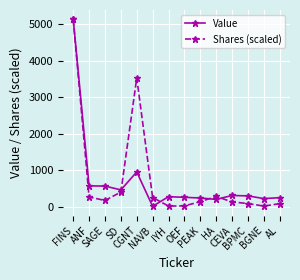

What is the maximum value shown in the chart?

5141.0